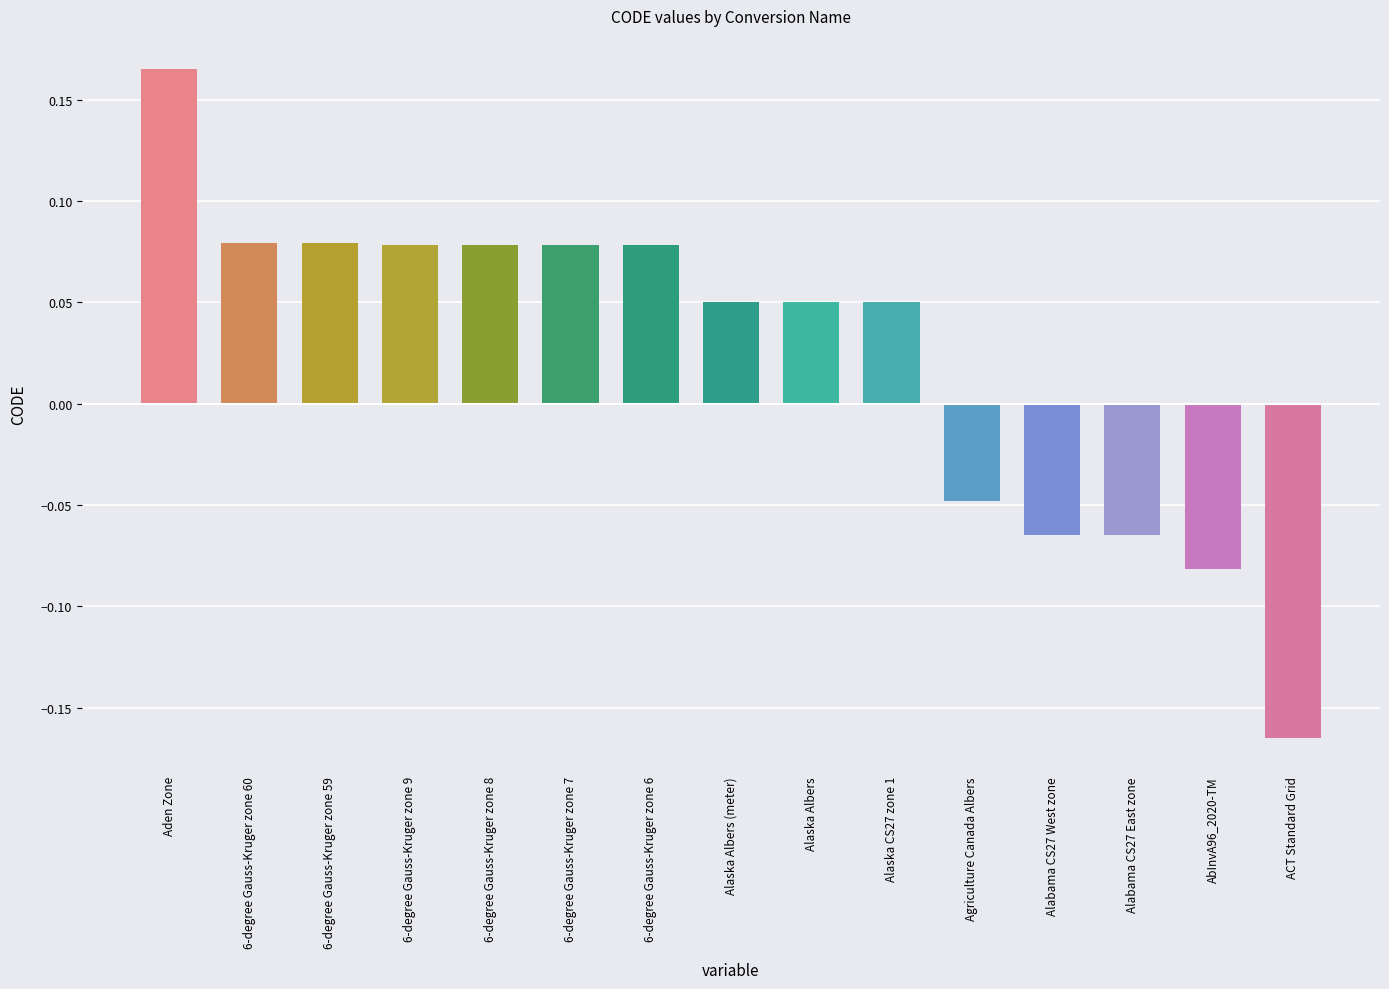

How many bars are there in total?

15